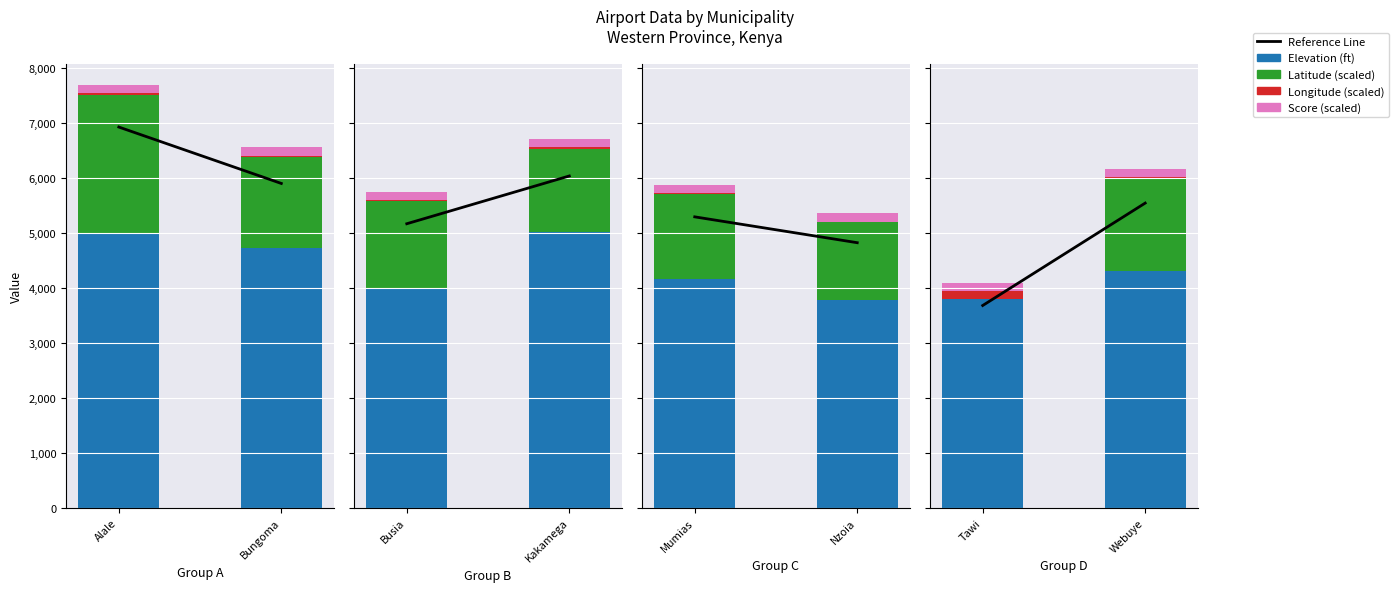

List the series in order of their peak value, lowest first.

Longitude (scaled), Score (scaled), Latitude (scaled), Elevation (ft), Reference Line